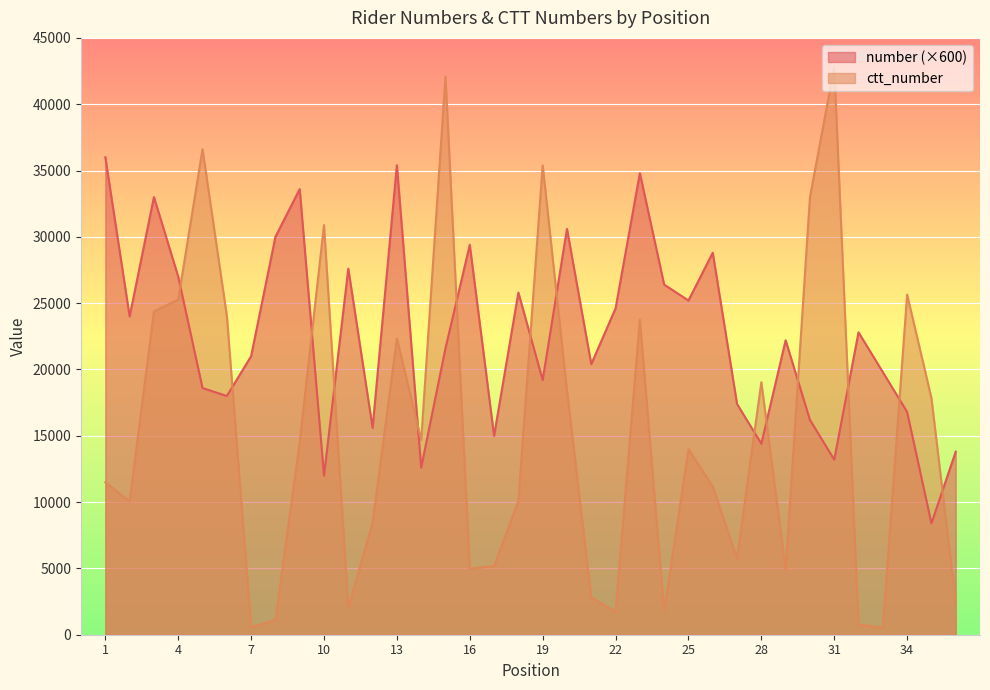

How many series are shown in this chart?

2